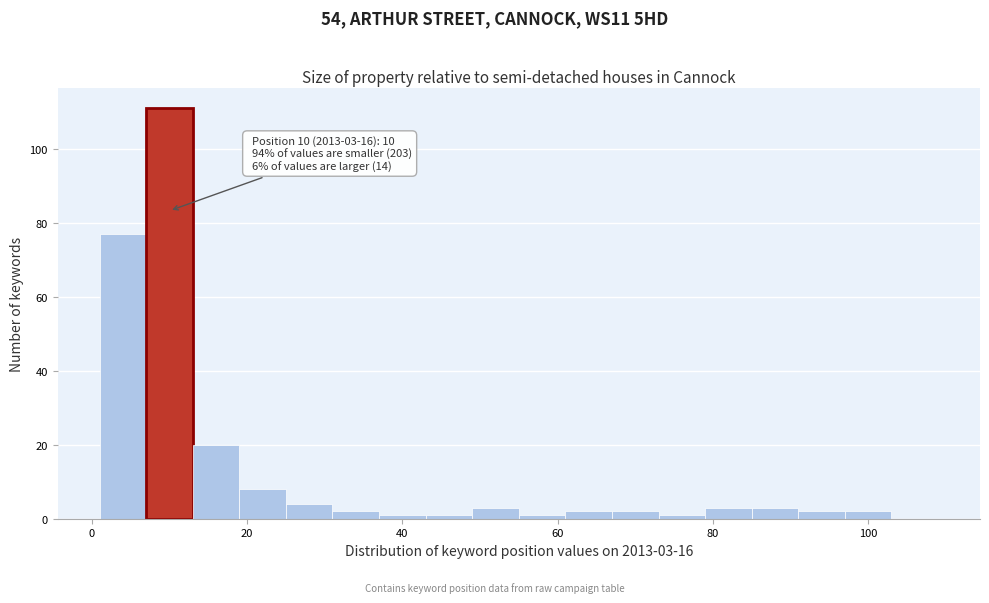

Around what value on the x-axis is the tallest bar? Give the approximate position of its centre, as read against the axis.

10